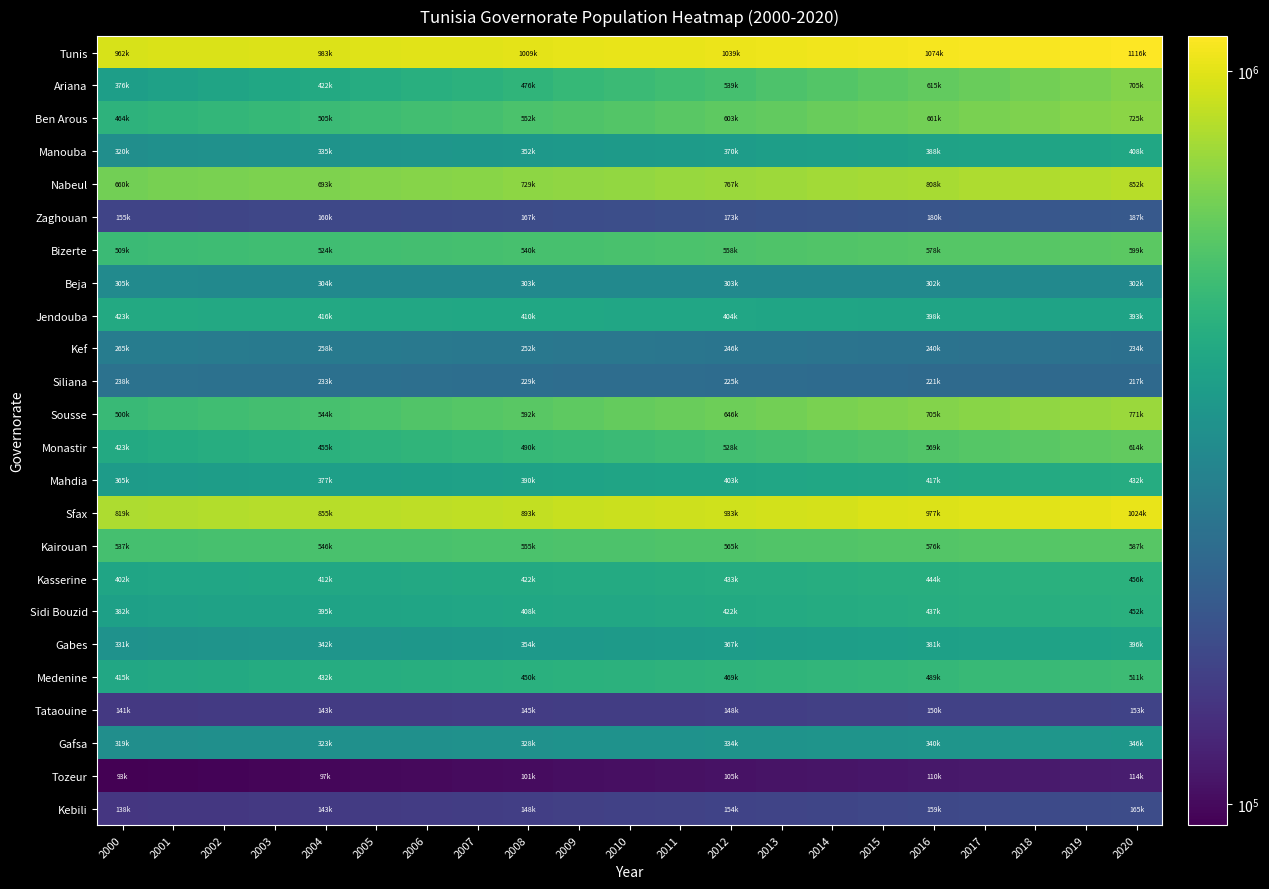

List the series in order of their peak value, lowest first.

Tozeur, Tataouine, Kebili, Zaghouan, Siliana, Kef, Beja, Gafsa, Gabes, Manouba, Jendouba, Mahdia, Sidi Bouzid, Kasserine, Medenine, Kairouan, Bizerte, Monastir, Ariana, Ben Arous, Sousse, Nabeul, Sfax, Tunis